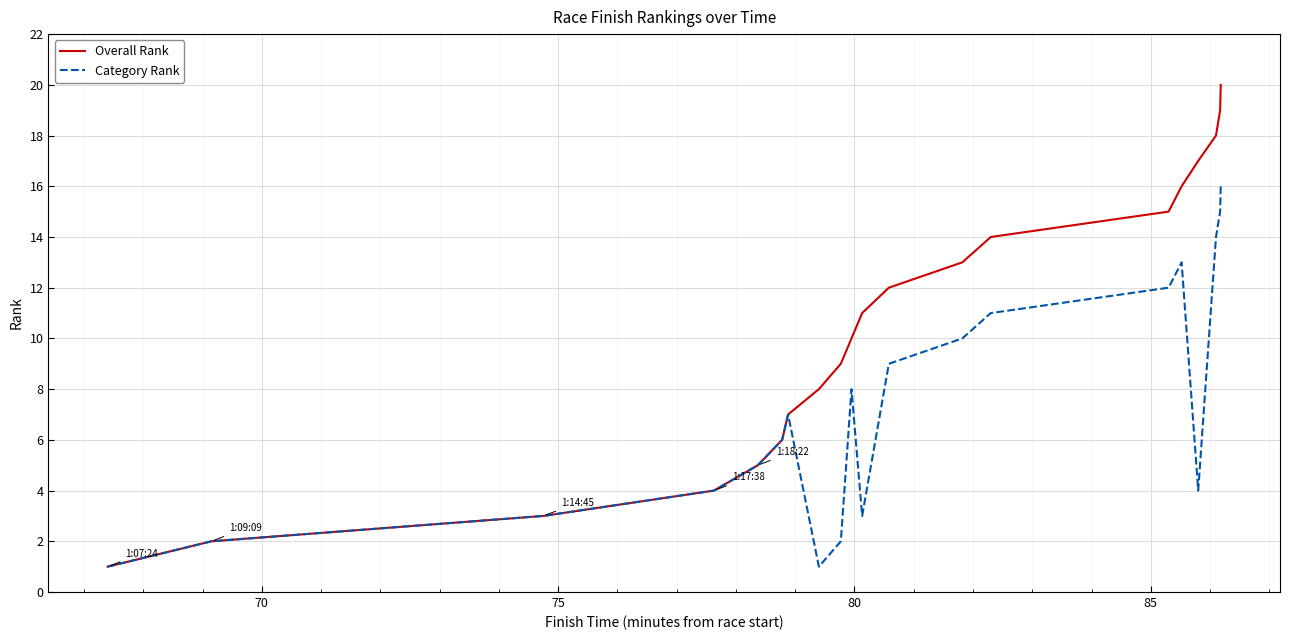

List the series in order of their peak value, highest first.

Overall Rank, Category Rank